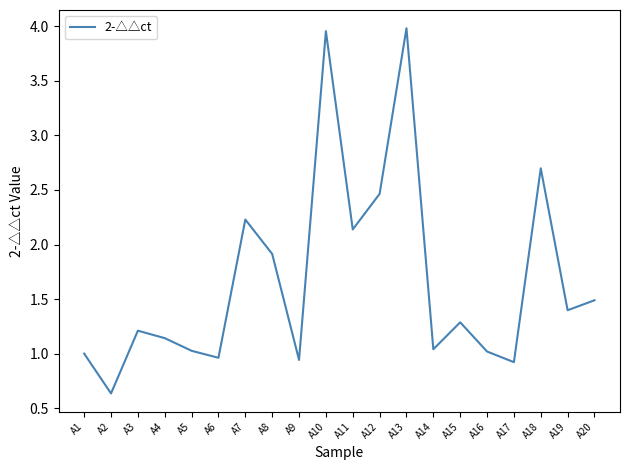

What is the average value?

1.7